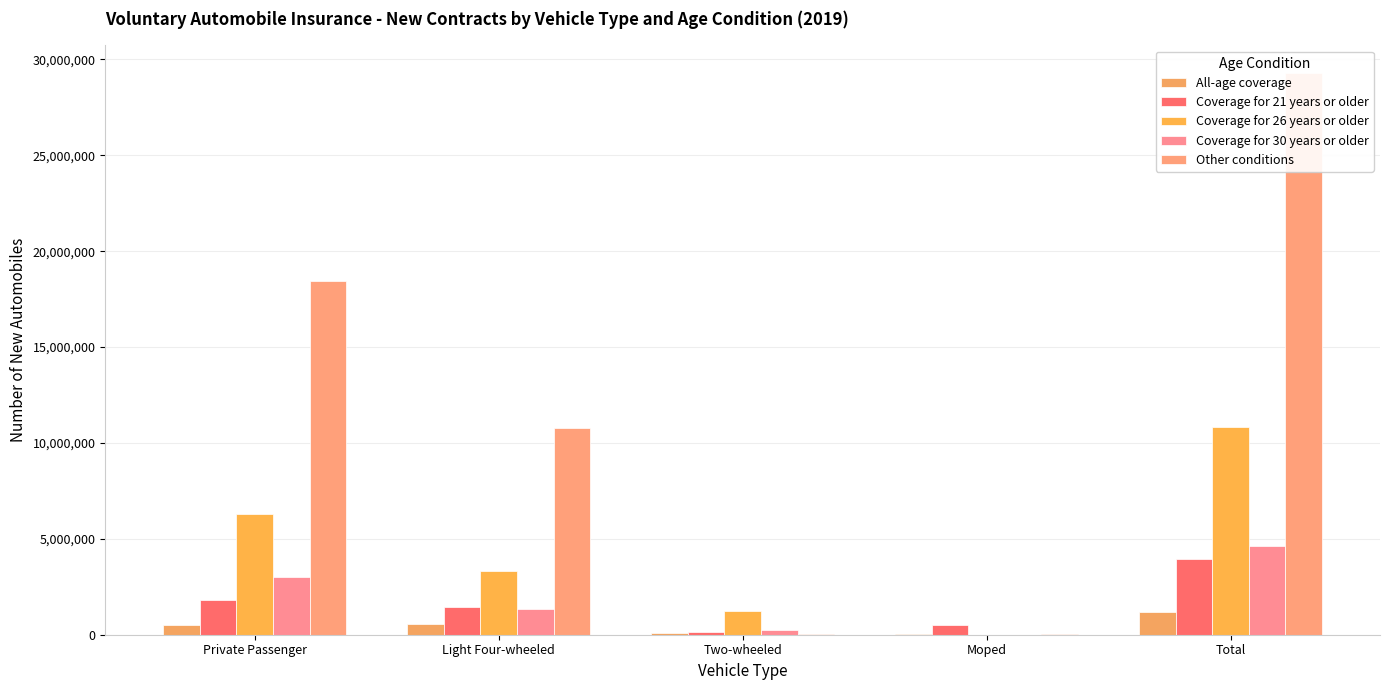

The All-age coverage series shows 573244 at Light Four-wheeled. True or false?

True